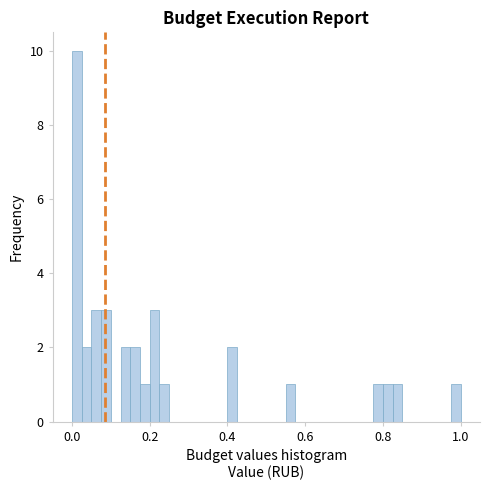

Read against the x-axis, roughly where is the centre of the tallest bar?

0.02